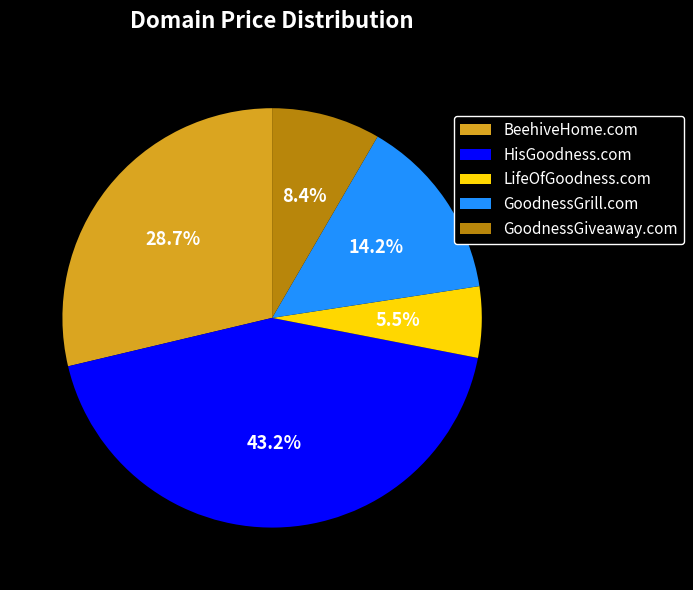

The BeehiveHome.com slice represents 29% of the pie. True or false?

True